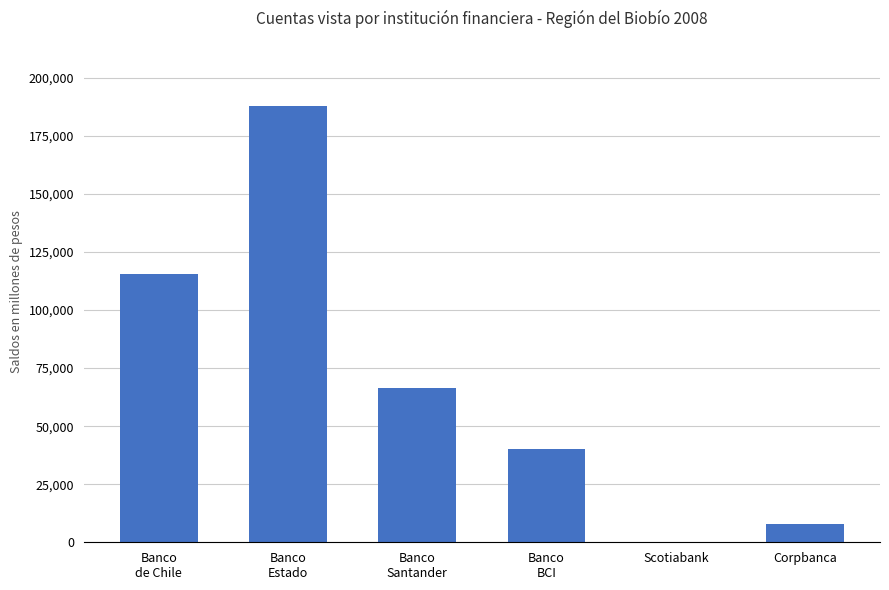

How many categories are shown in the chart?

6